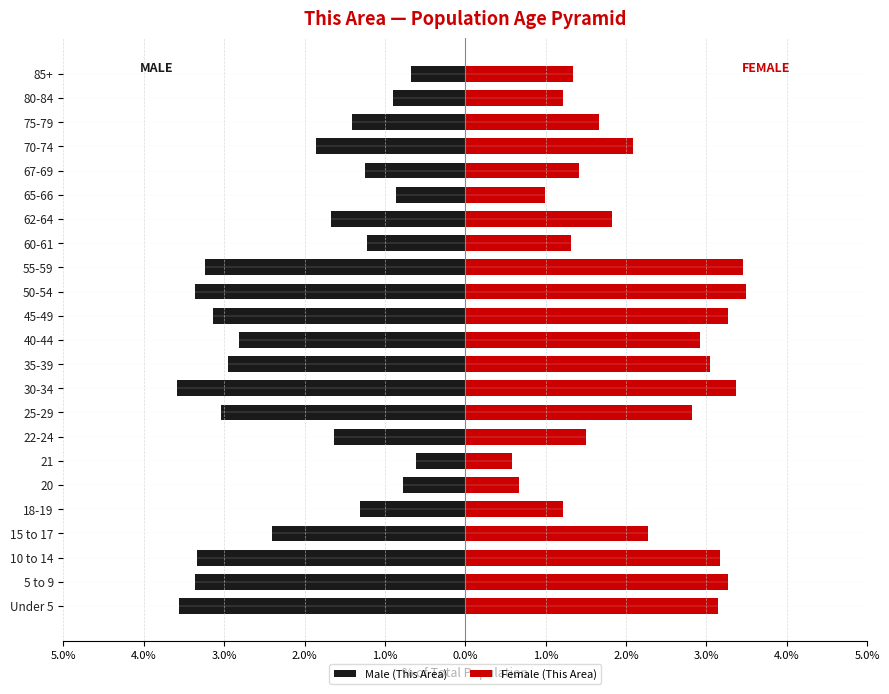

How many values in the Female (This Area) series are below 2?

11